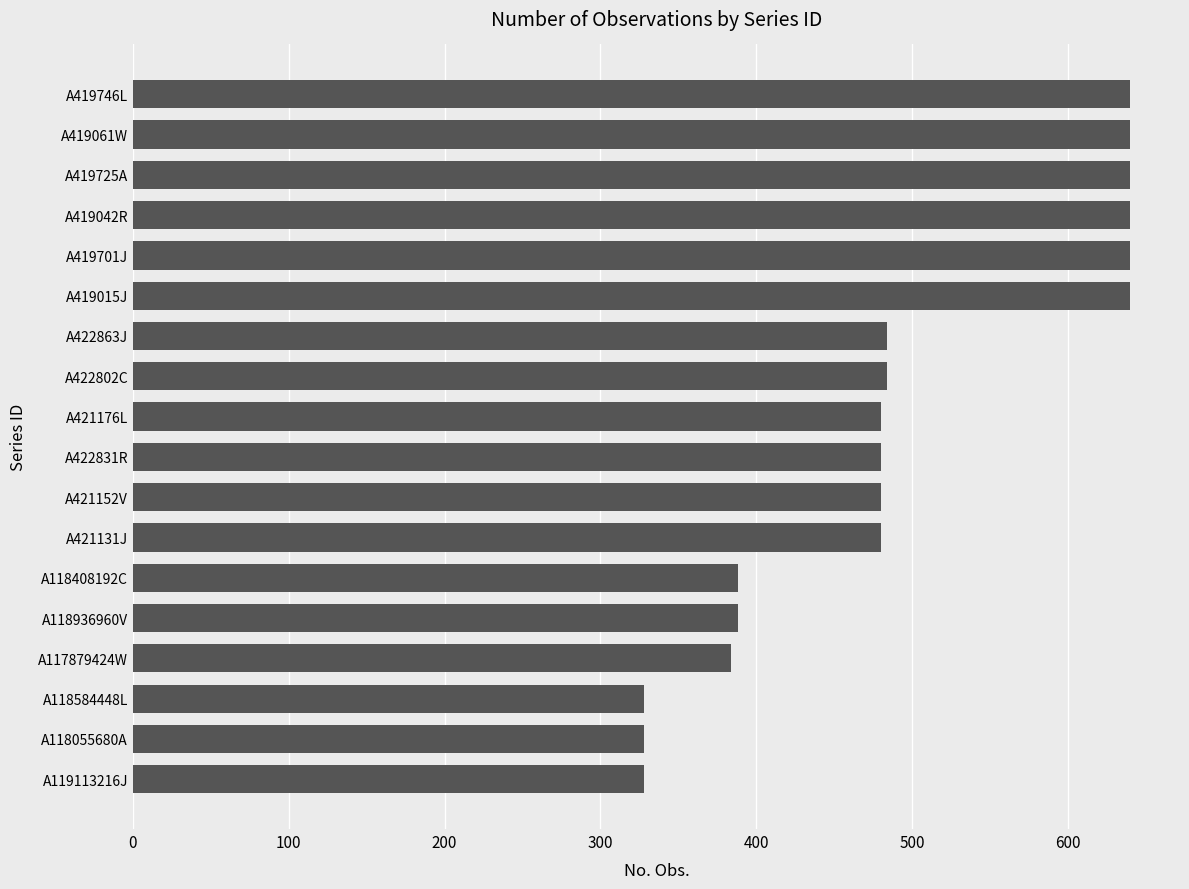

The chart shows a value of 388 at A118408192C. True or false?

True